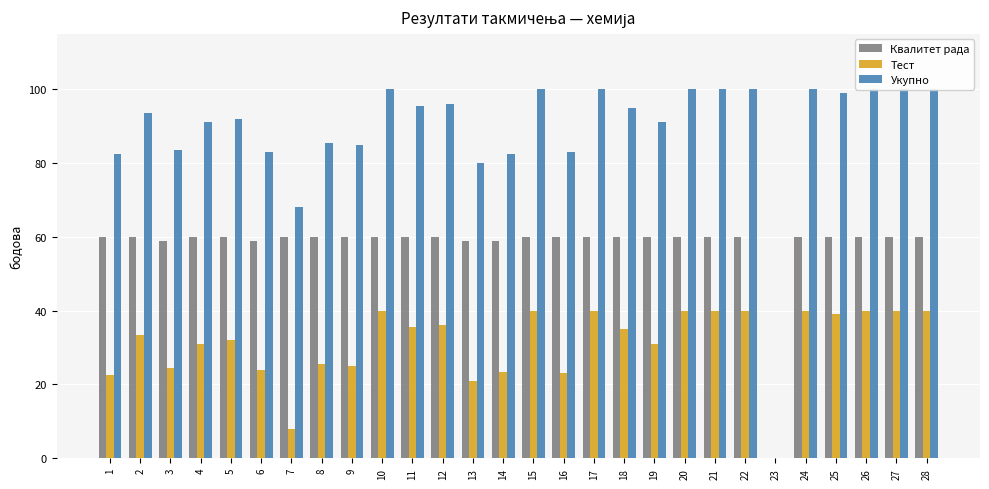

Which category has the lowest value in the Тест series?

23